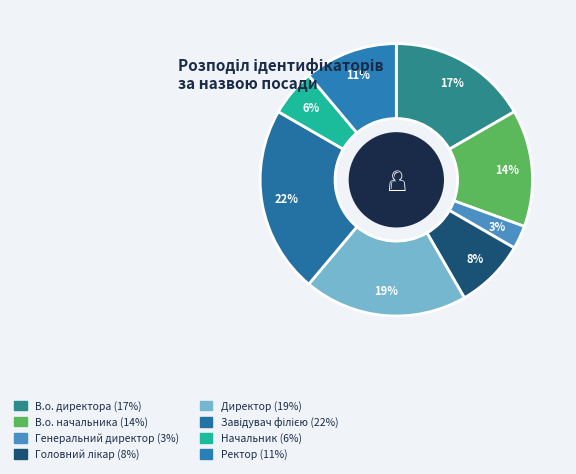

Is there a majority slice in this chart?

No